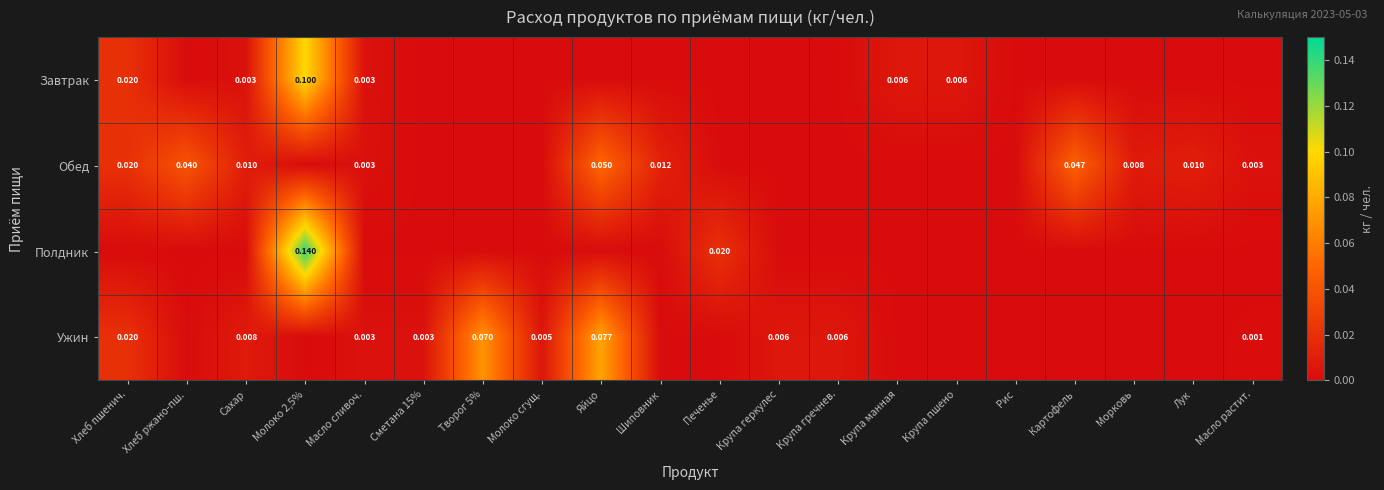

Which series has the largest range (max minus min)?

Полдник